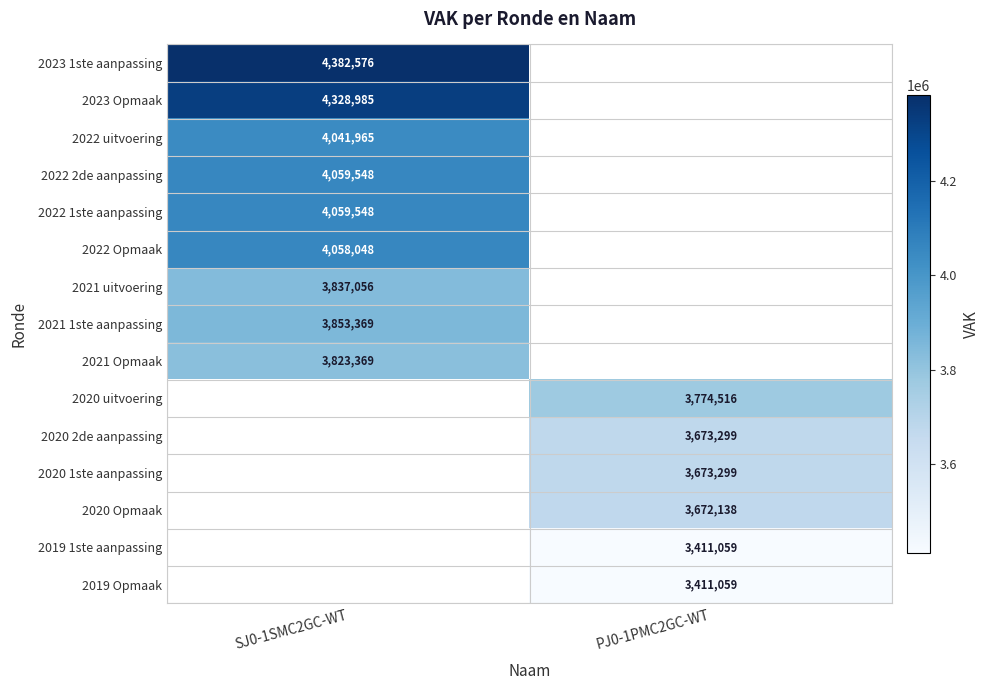

True or false: 2020 uitvoering has a value of 3774516 at PJ0-1PMC2GC-WT.

True